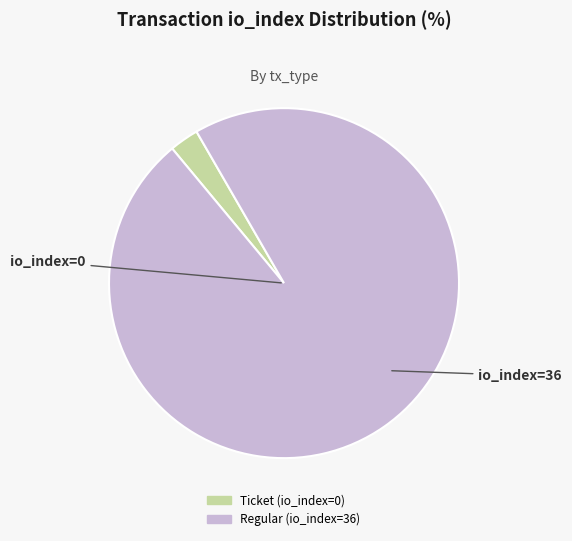

Does any single category account for the majority?

Yes